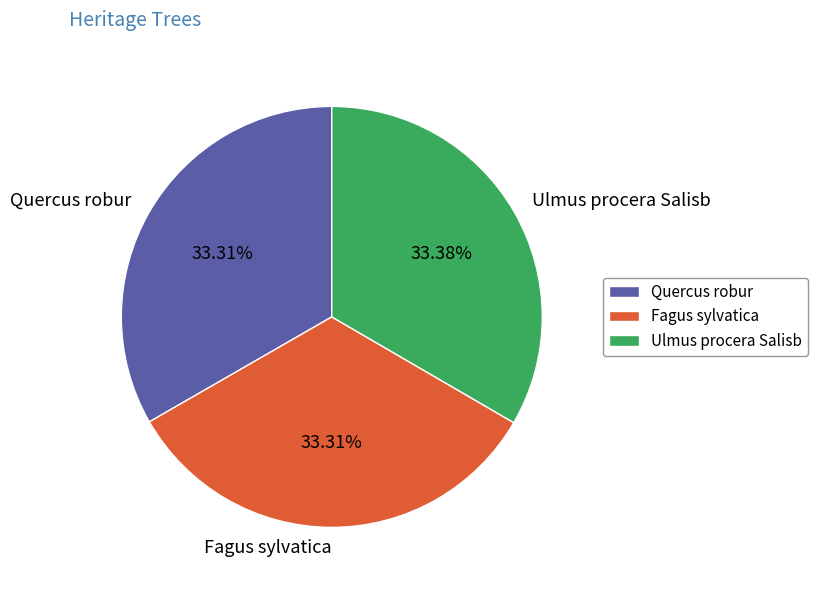

How many segments does this pie chart have?

3